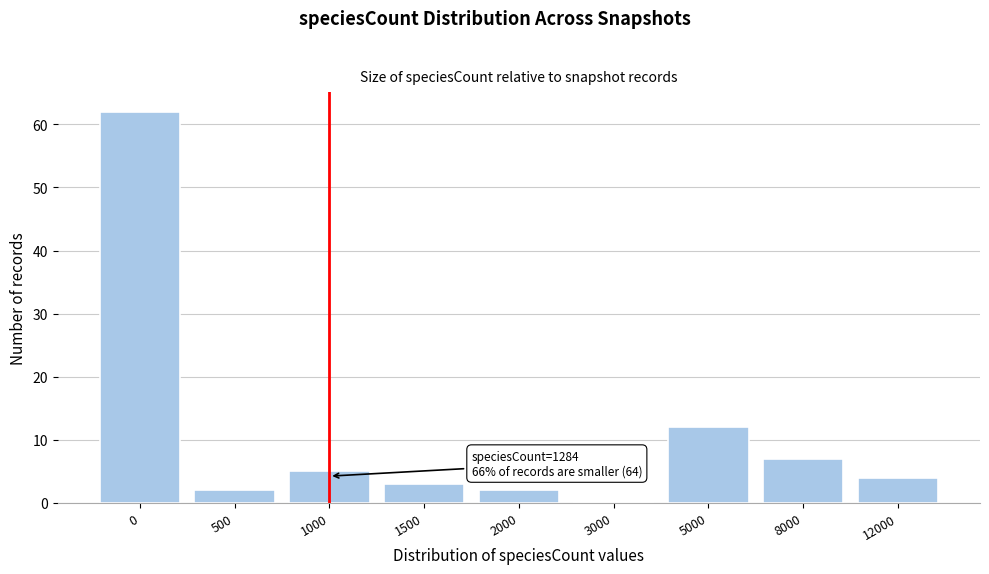

Reading left to right, transcribe all the data shown in this chart.

0=62	500=2	1000=5	1500=3	2000=2	3000=0	5000=12	8000=7	12000=4